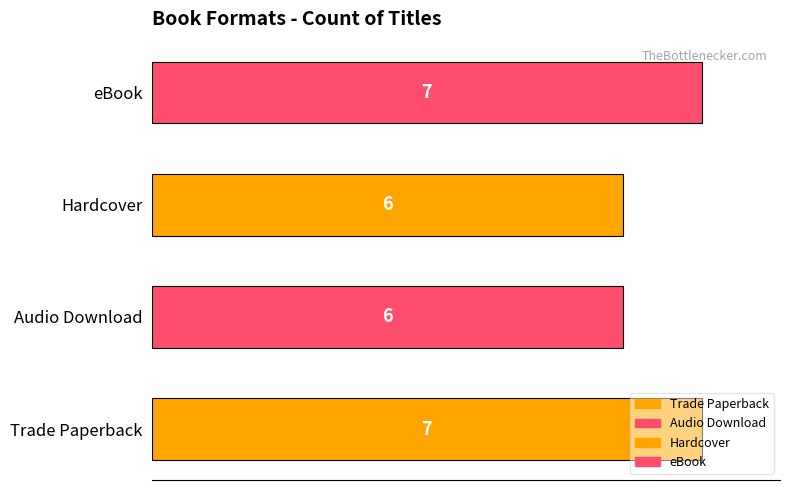

What is the approximate value at Trade Paperback?

7